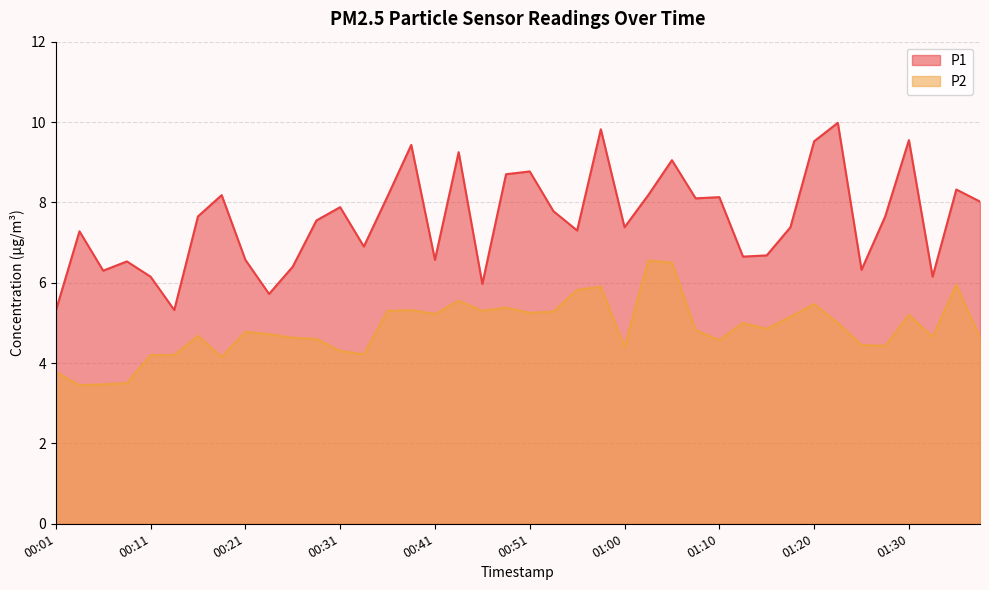

Rank the categories by P2 value from highest to lowest.

01:03, 01:05, 01:35, 00:58, 00:56, 00:43, 01:20, 00:48, 00:38, 00:36, 00:46, 00:53, 00:51, 00:41, 01:30, 01:18, 01:13, 01:23, 01:15, 01:08, 00:21, 00:23, 00:16, 01:32, 00:26, 01:37, 00:28, 01:10, 01:25, 01:28, 01:00, 00:31, 00:33, 00:11, 00:14, 00:19, 00:01, 00:09, 00:06, 00:04